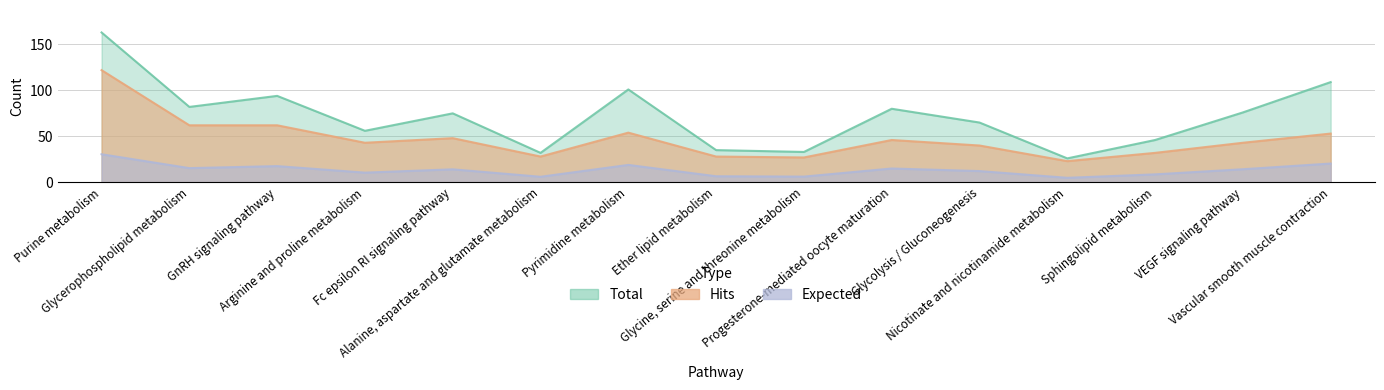

What are all the series names shown in the legend?

Hits, Expected, Total